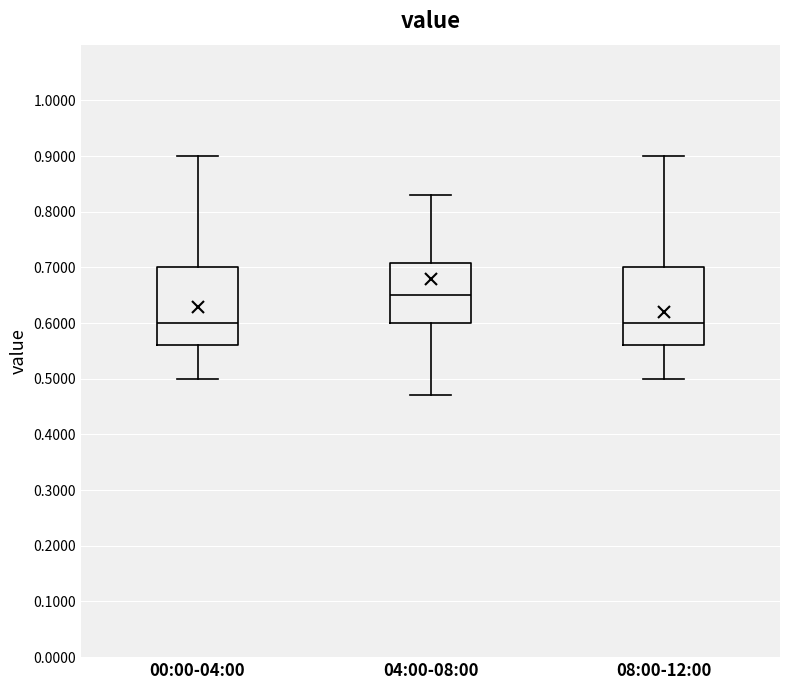

Reading left to right, transcribe this box plot: for each box, give where its median line is, the range the box spans, and where its two whiskers end, as read against the y-axis. The values are not printed on the chart, so give them approximately, as read against the axis.

00:00-04:00: median 0.60, box 0.56 to 0.70, whiskers 0.50 to 0.90
04:00-08:00: median 0.65, box 0.60 to 0.71, whiskers 0.47 to 0.83
08:00-12:00: median 0.60, box 0.56 to 0.70, whiskers 0.50 to 0.90